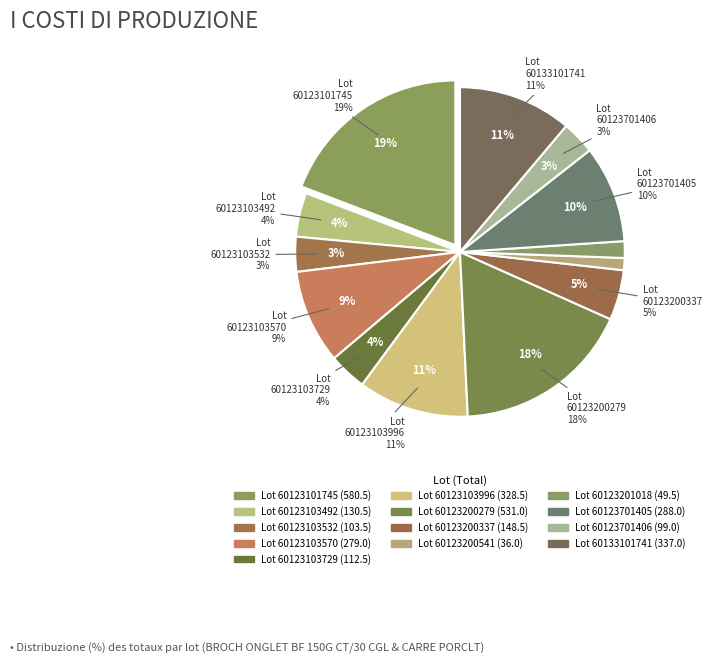

Combined, what portion of the pie is Lot 60123101745 and Lot 60123701406?

22.5%